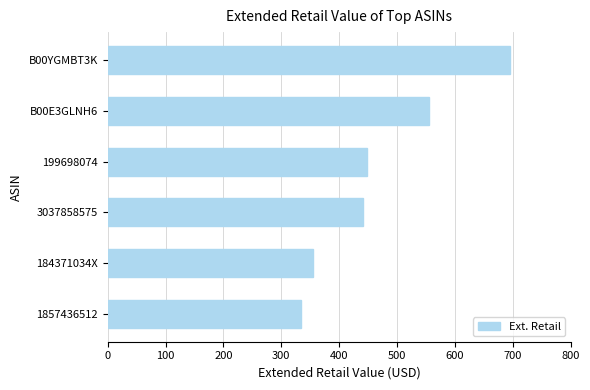

What is the smallest value displayed?

334.8